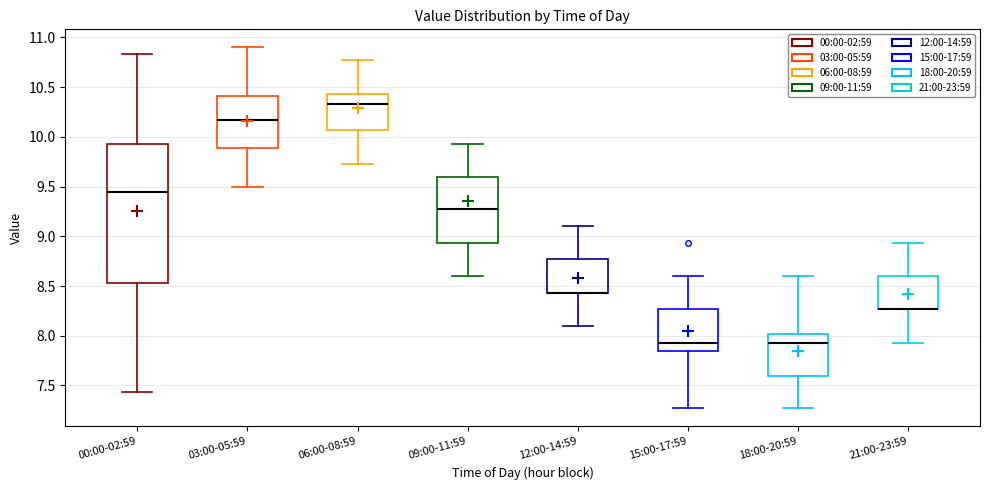

Comparing the boxes themselves (not the whiskers), which one is the tallest?

00:00-02:59